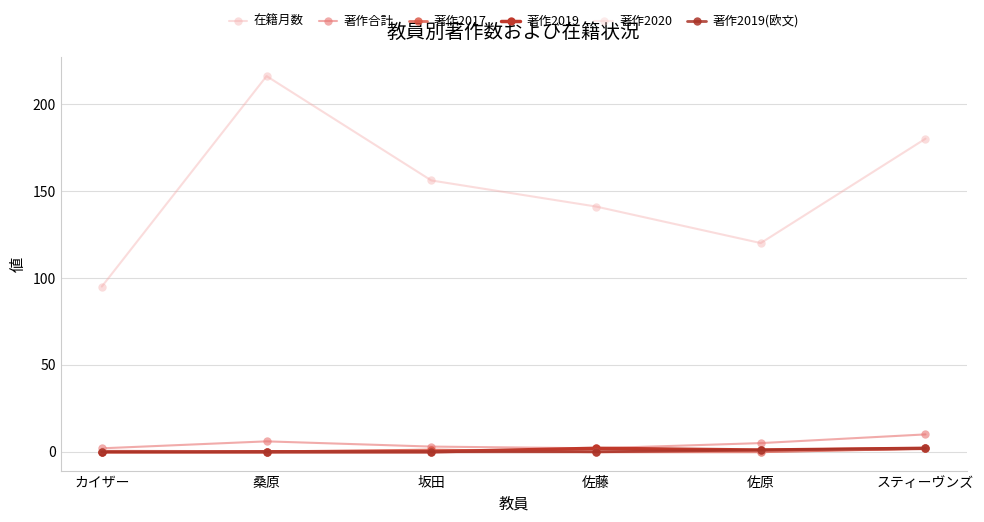

Is the value of 著作2019 at 桑原 greater than the value of 著作2017 at スティーヴンズ?

No